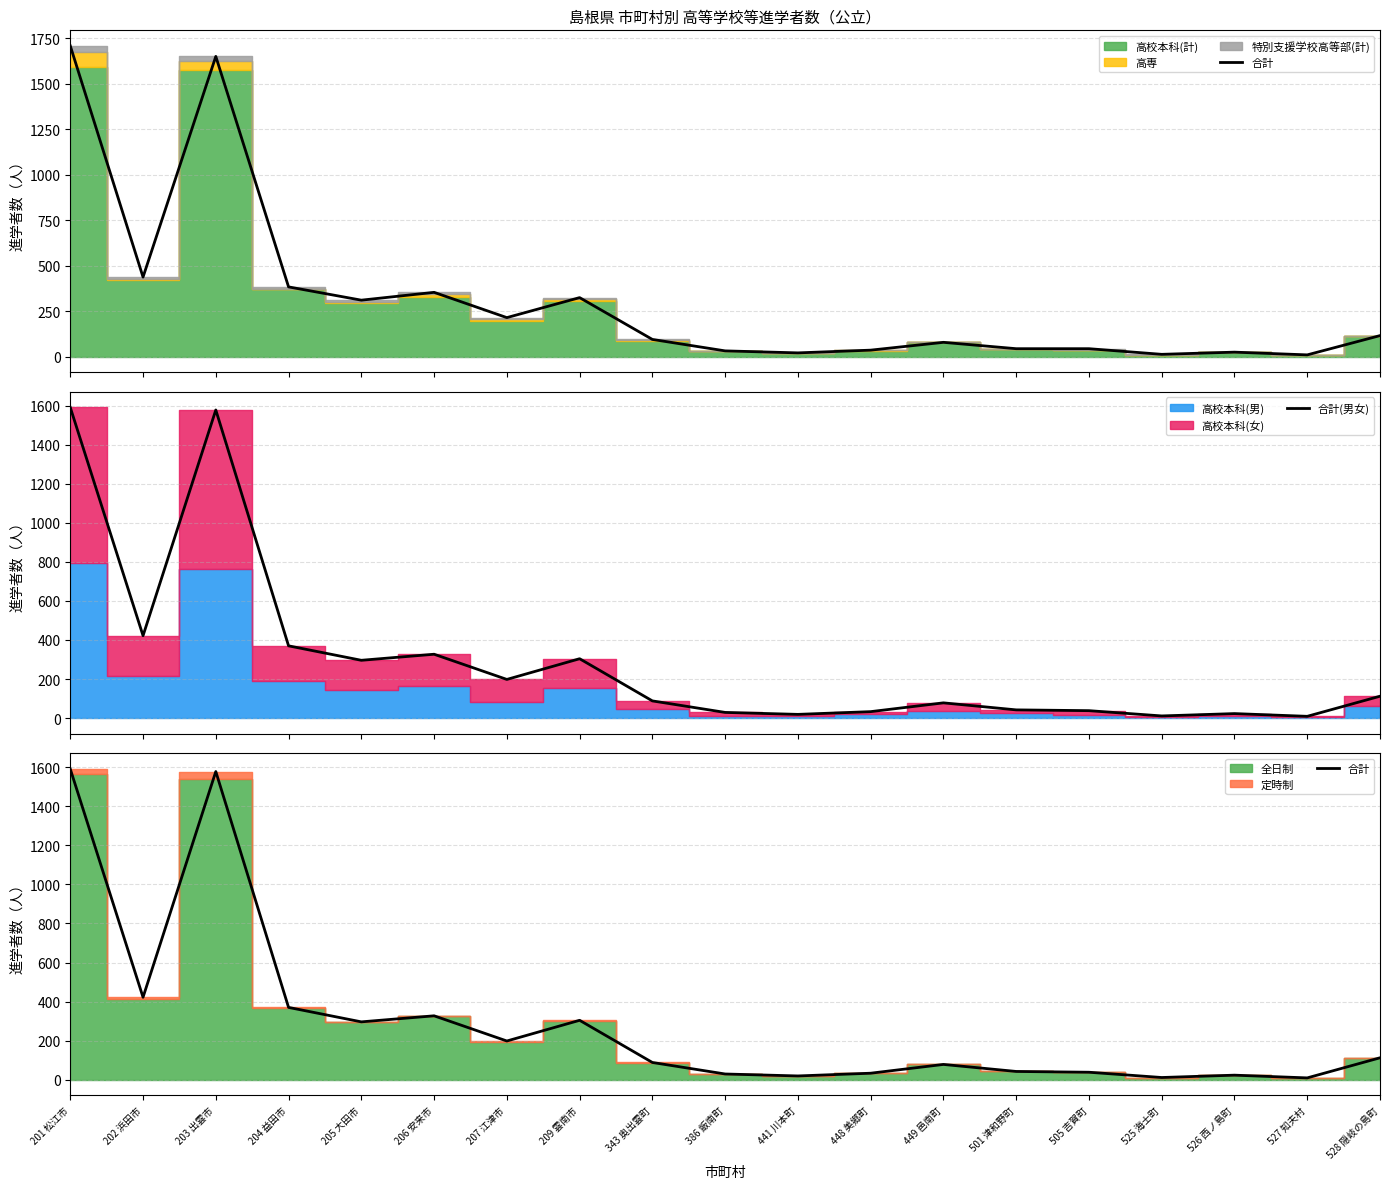

True or false: 合計(男女) and 合計 intersect in this chart.

False